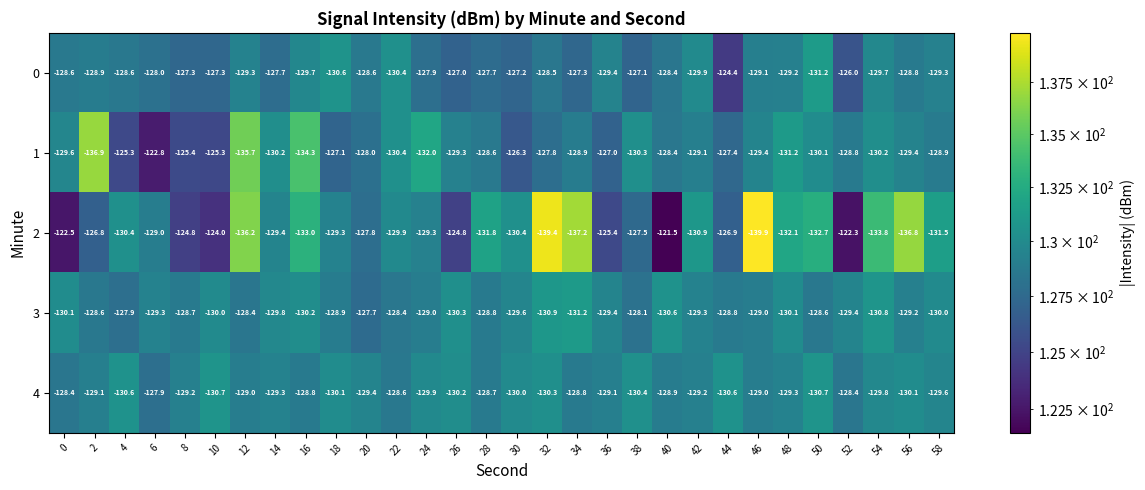

Which series has the largest total across all categories?

0